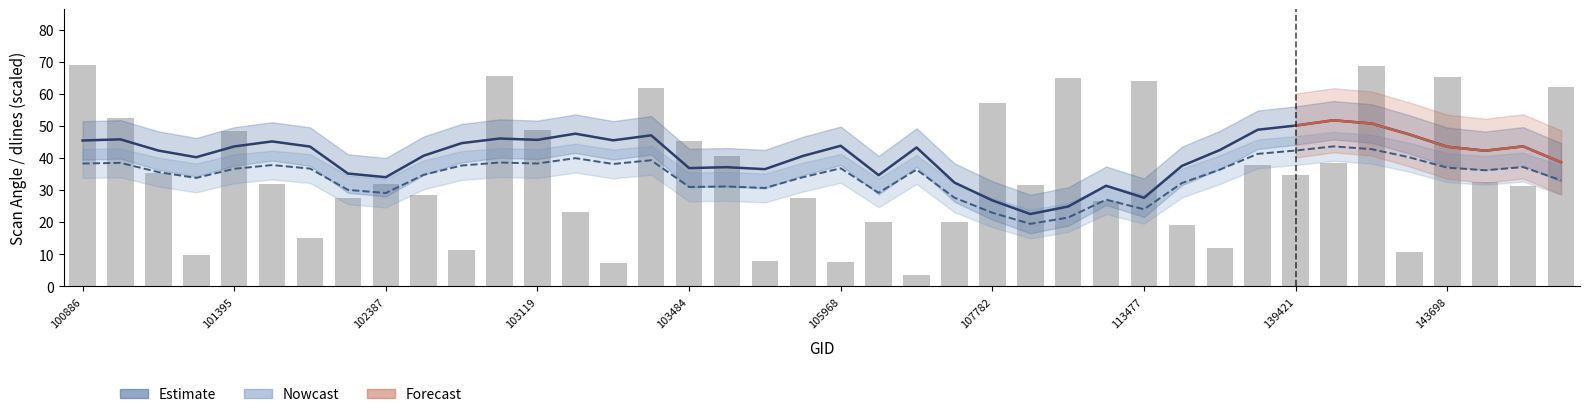

What is the greatest value displayed?

69.2